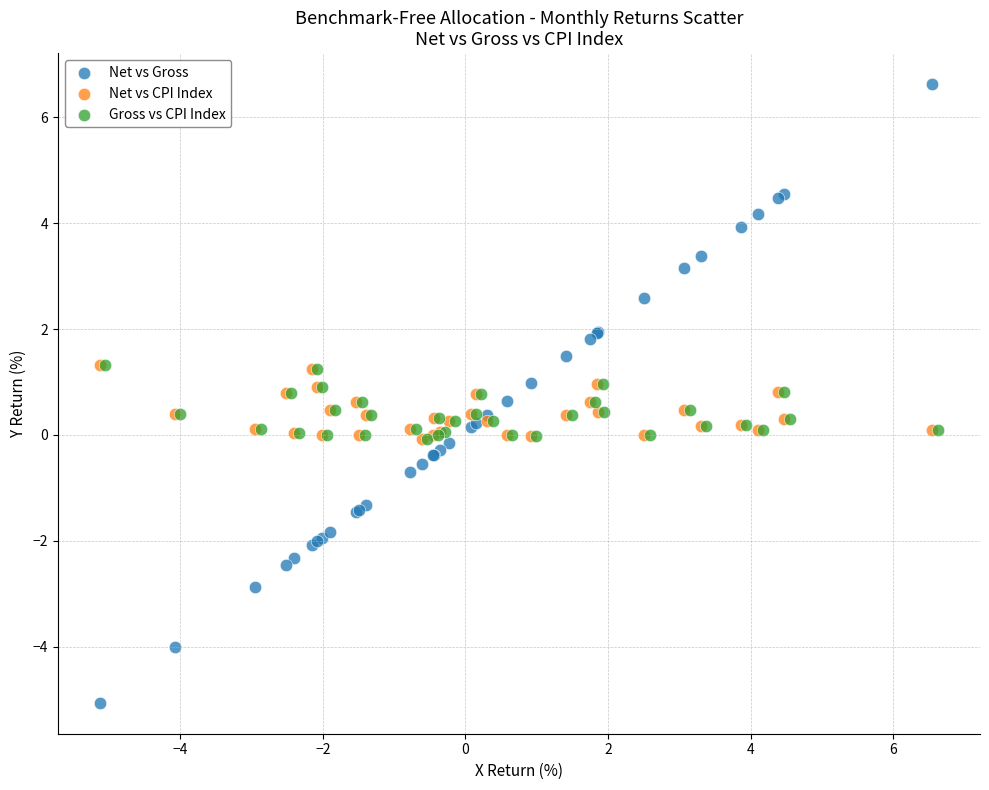

Which series contains the highest Y value?

Net vs Gross